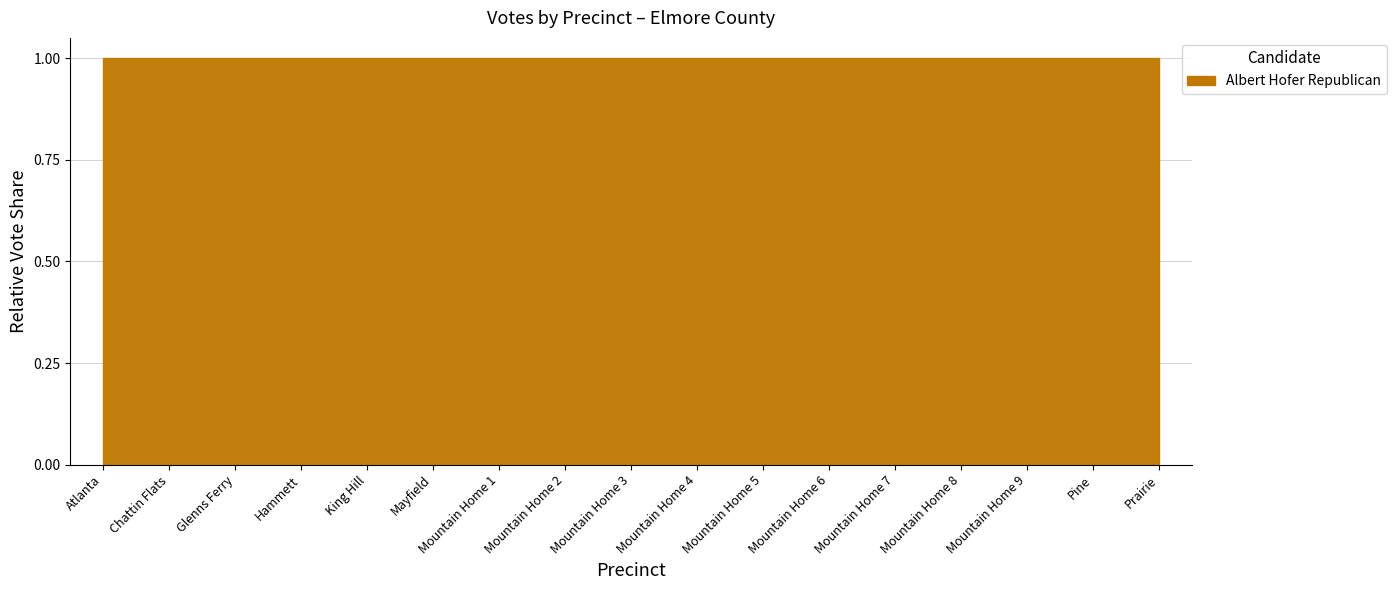

How many categories are shown in the chart?

17